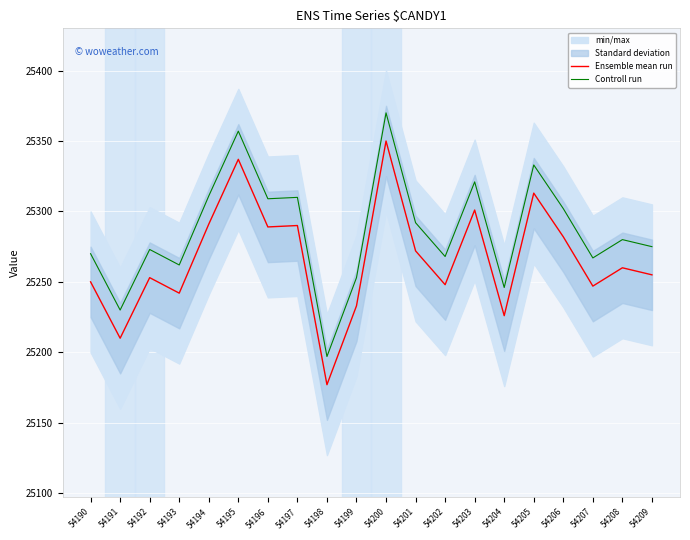

The value of Ensemble mean run at 54208 is 14313. True or false?

False